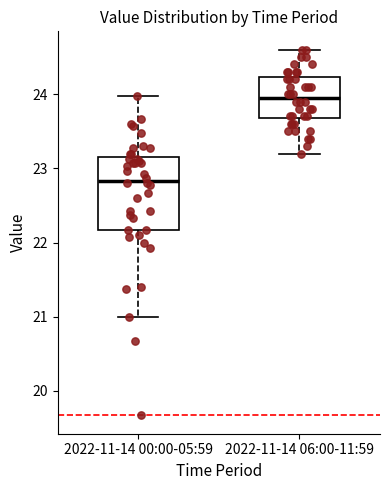

Reading left to right, transcribe this box plot: for each box, give where its median line is, the range the box spans, and where its two whiskers end, as read against the y-axis. The values are not printed on the chart, so give them approximately, as read against the axis.

2022-11-14 00:00-05:59: median 22.8, box 22.2 to 23.1, whiskers 21.0 to 24.0
2022-11-14 06:00-11:59: median 24.0, box 23.7 to 24.2, whiskers 23.2 to 24.6